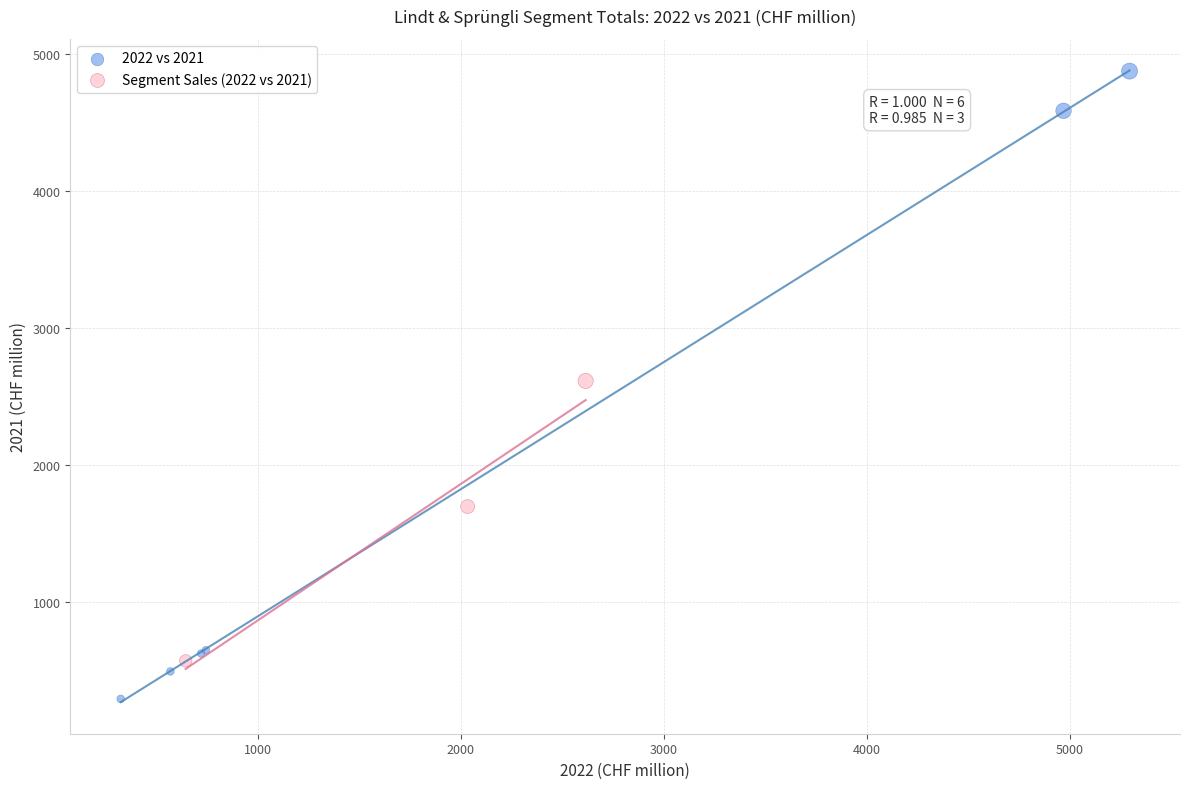

Which series contains the highest Y value?

2022 vs 2021